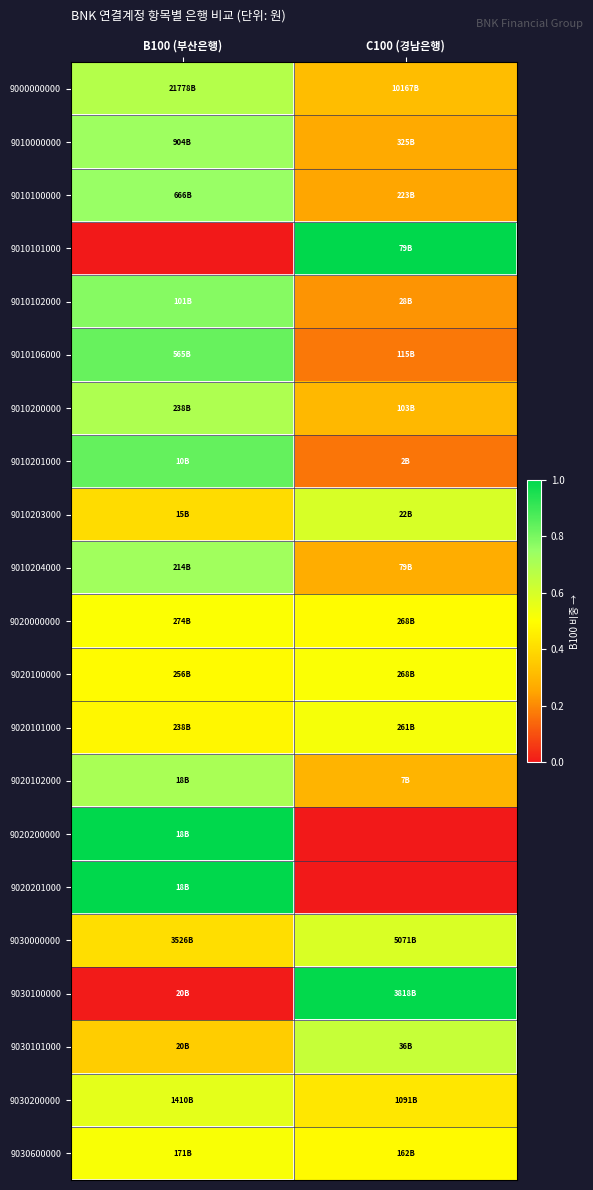

At which category does the chart reach its peak across all series?

C100 (경남은행)